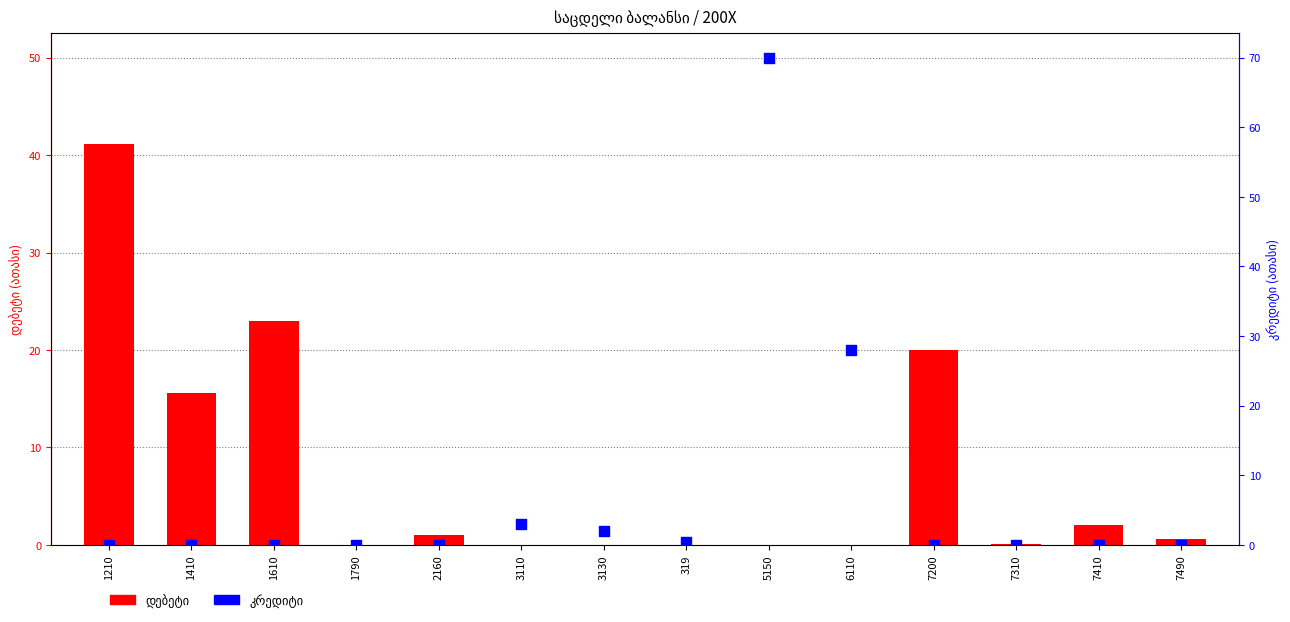

Which series contains the lowest Y value?

დებეტი